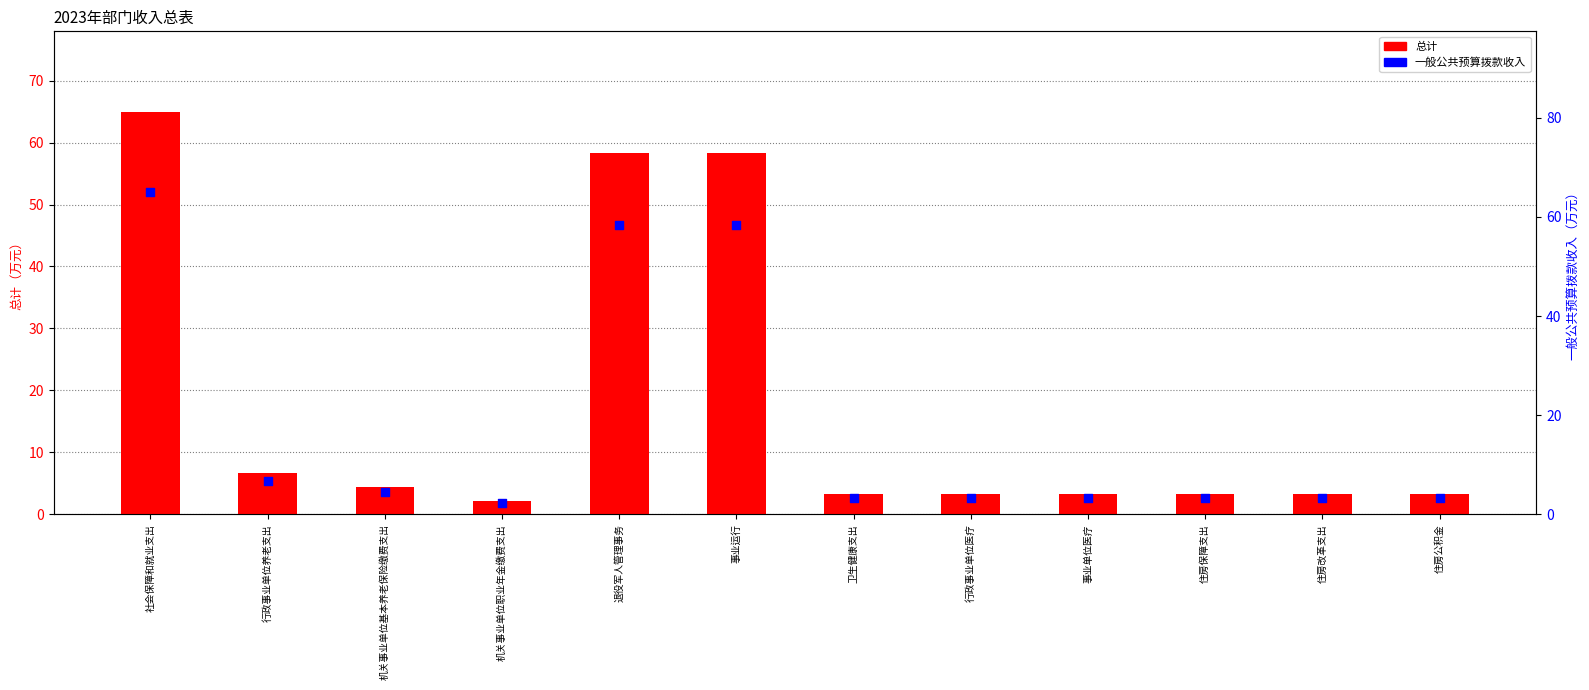

Is the value of 总计 at 退役军人管理事务 greater than the value of 一般公共预算拨款收入 at 住房改革支出?

Yes